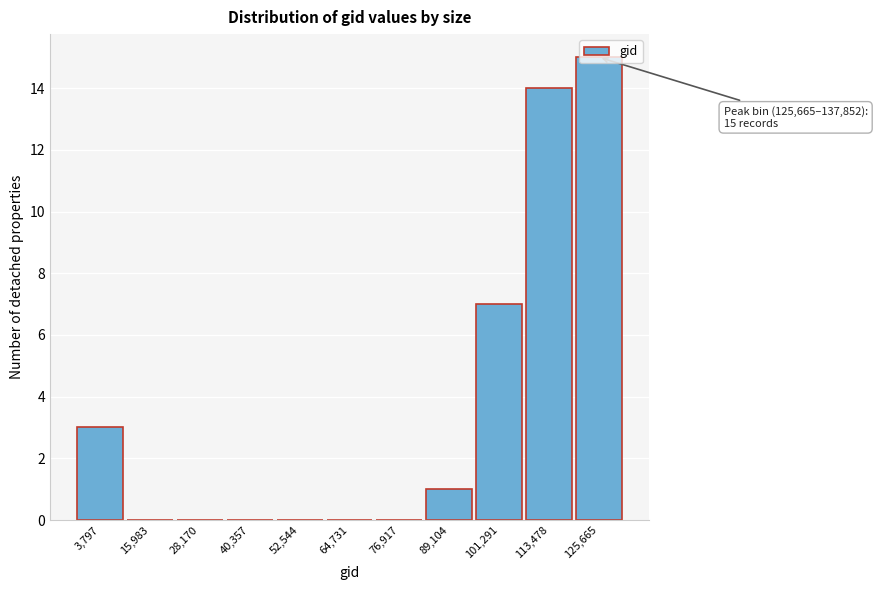

What is the sum of all values?

40